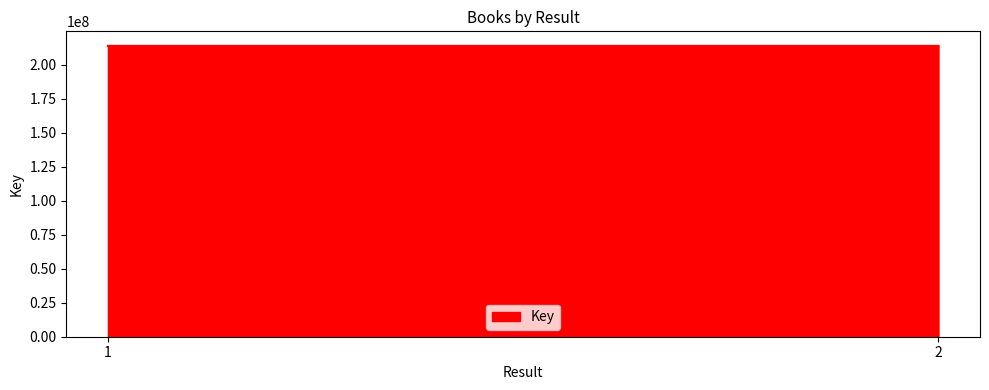

Which category has the highest value across all series?

1